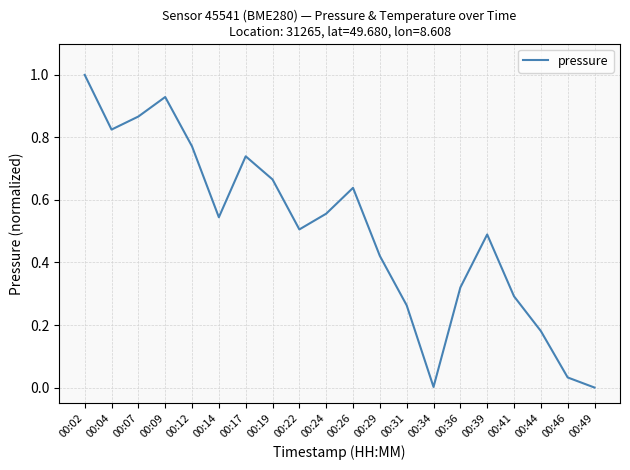

At which category does the chart reach its peak across all series?

00:02